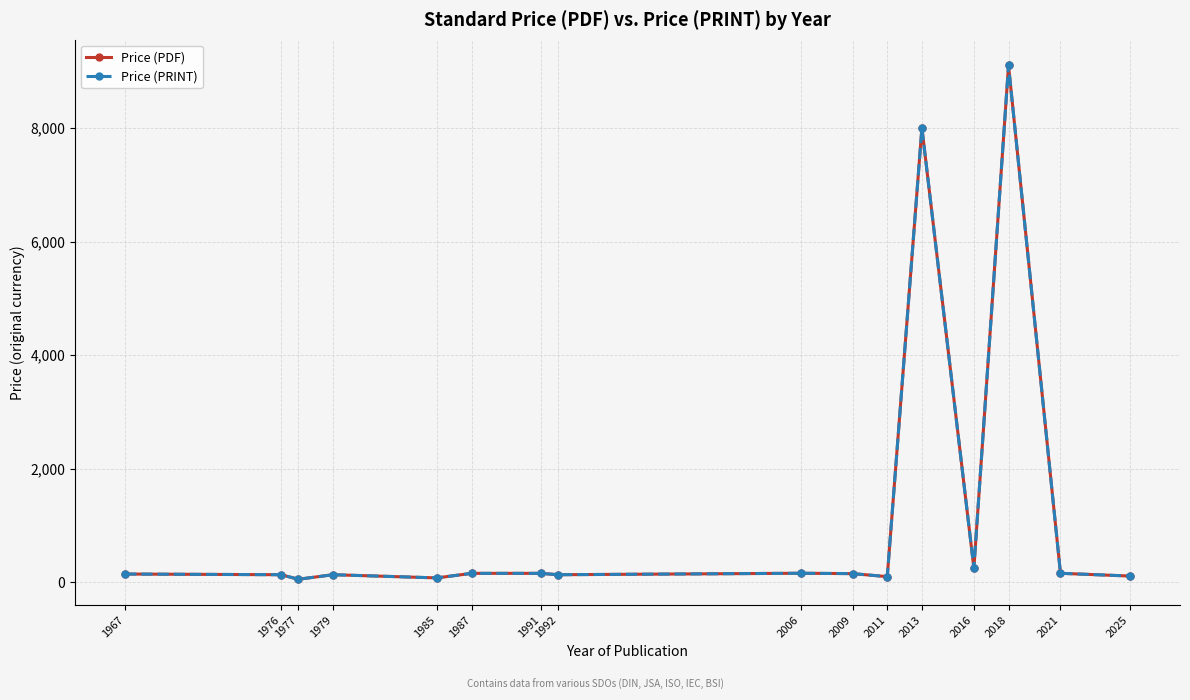

Which series changed the most between 2006 and 2011?

Price (PDF)